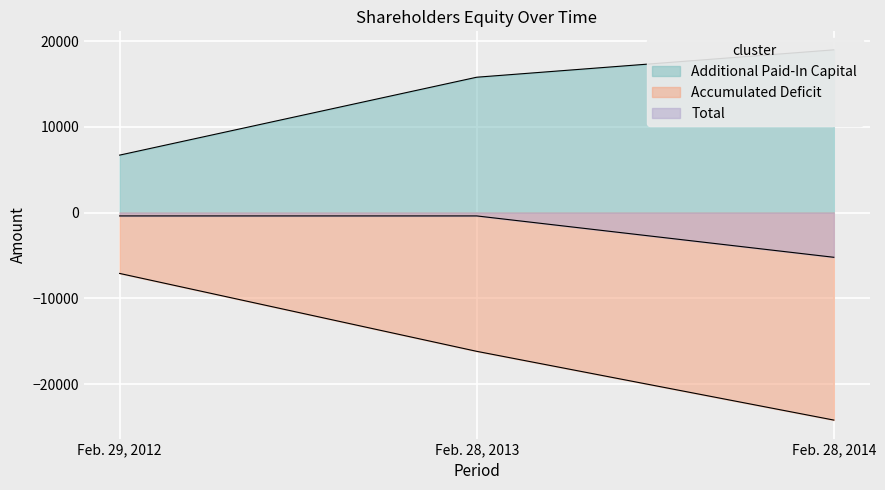

Which series has the largest total across all categories?

Additional Paid-In Capital